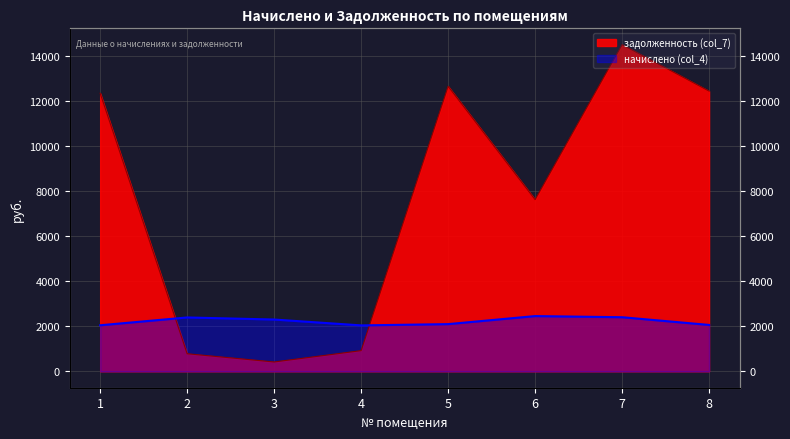

Does the chart display data point markers on the line(s)?

No